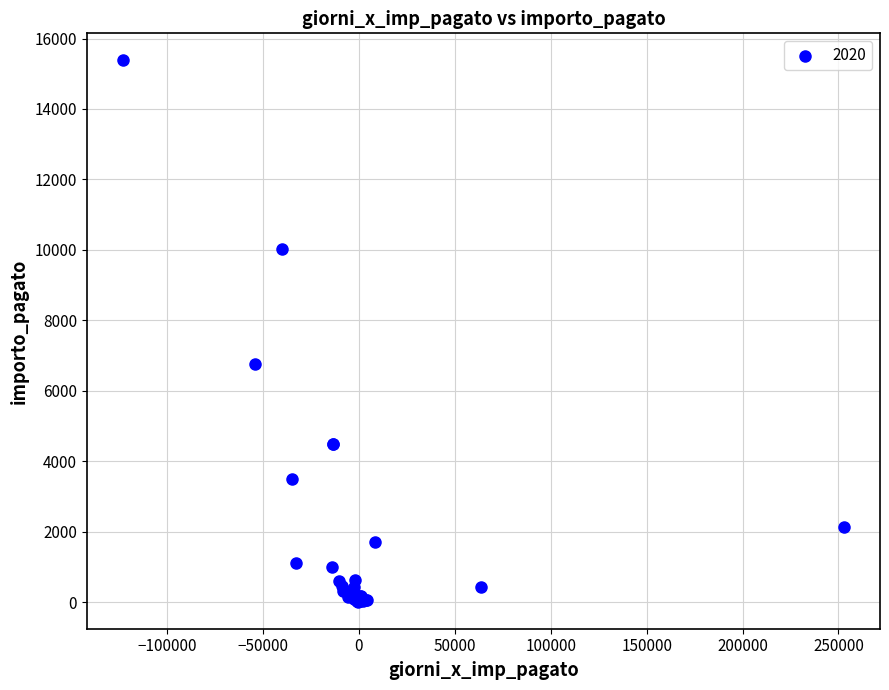

What Y value in the scatter plot is closest to 7697?

6751.6